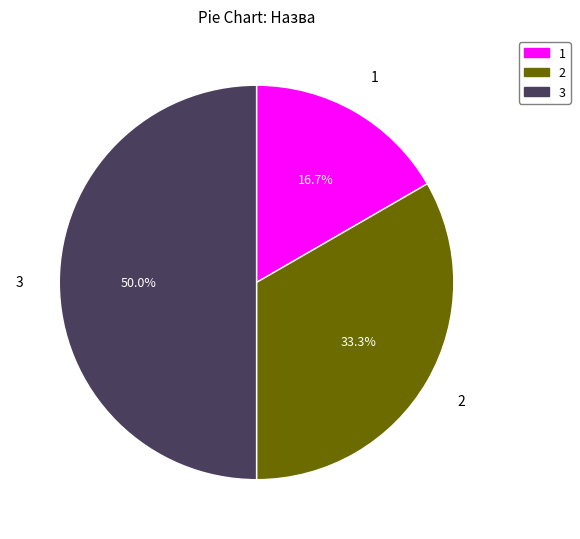

What portion of the pie excludes 3?

50.0%